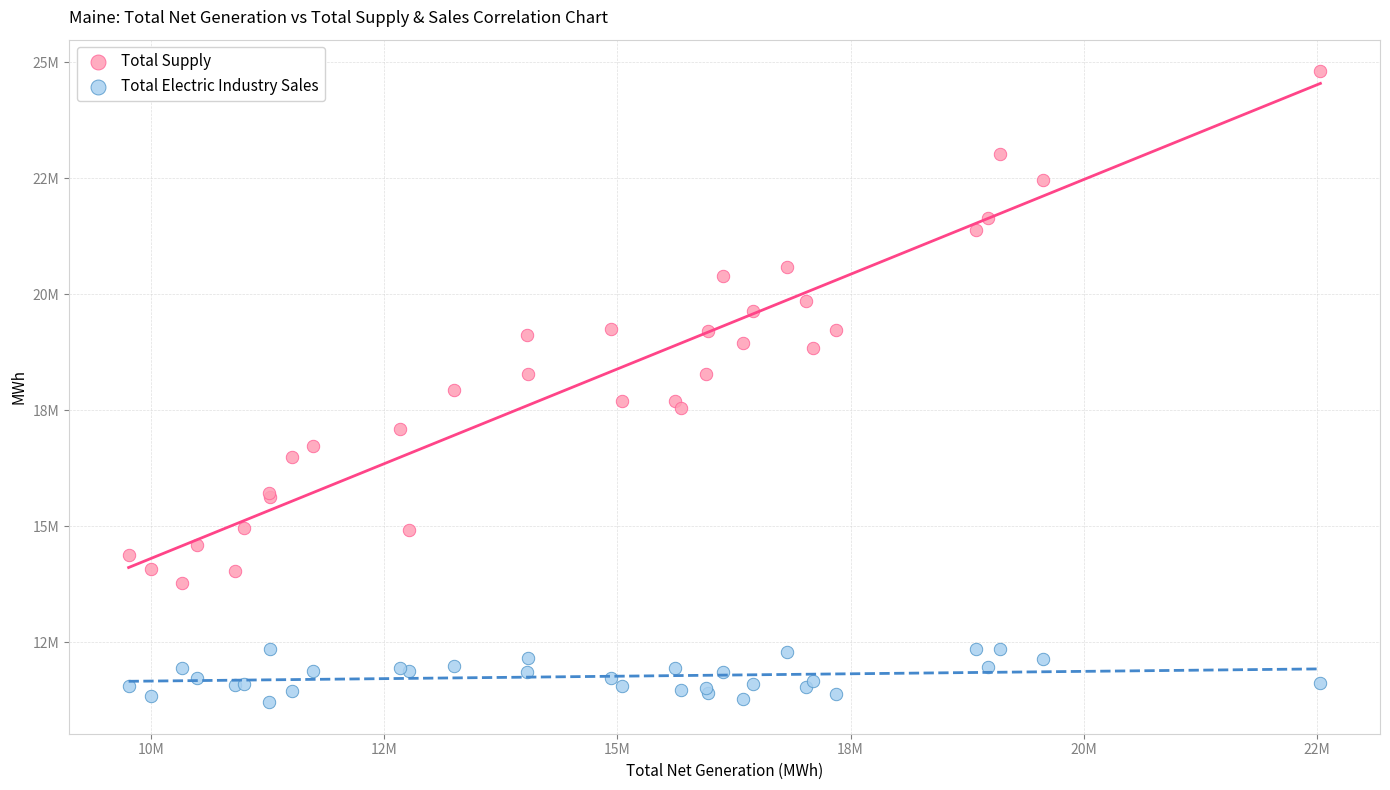

Which series reaches the maximum Y coordinate?

Total Supply